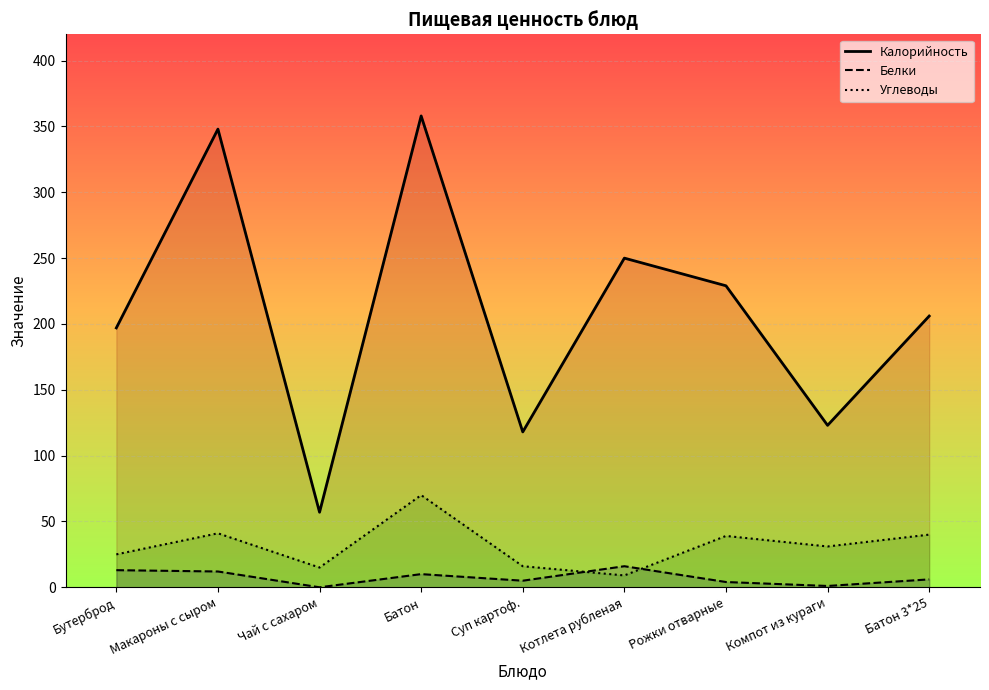

How many times do Углеводы and Белки cross each other?

2